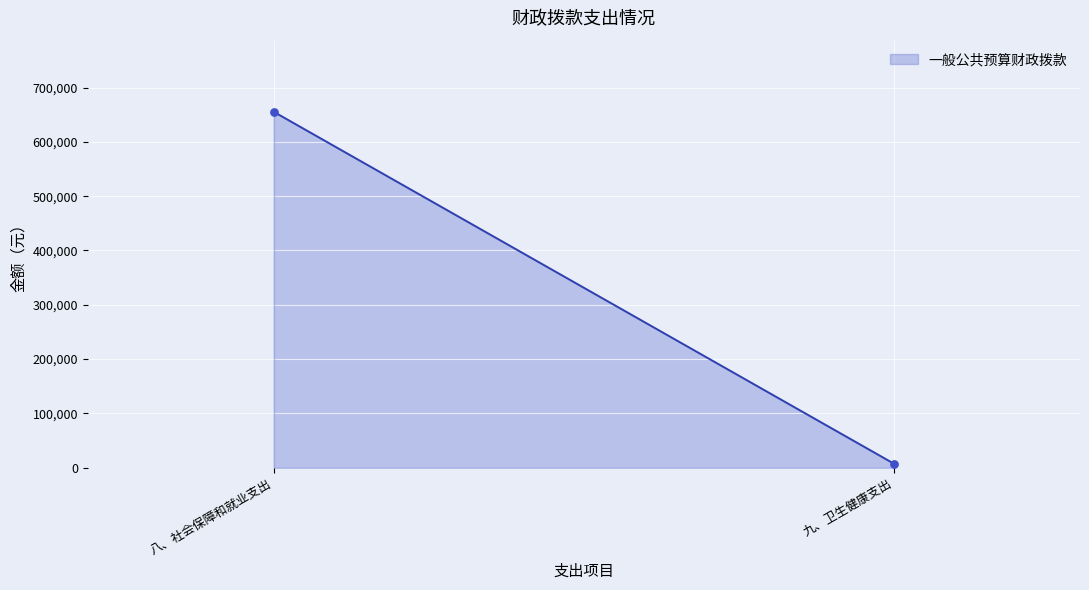

Which has a higher value, 九、卫生健康支出 or 八、社会保障和就业支出?

八、社会保障和就业支出